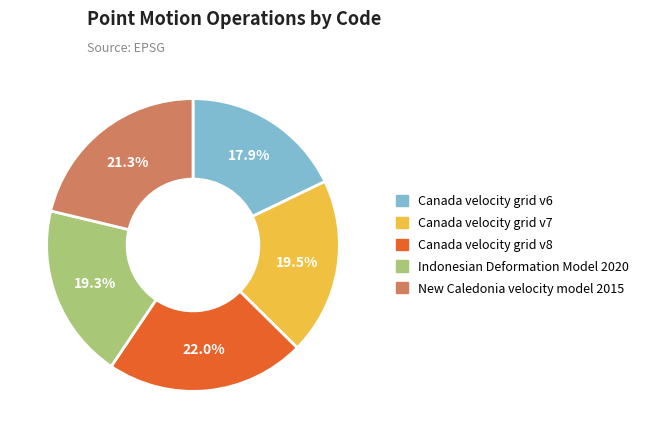

To the nearest percent, what portion does New Caledonia velocity model 2015 represent?

21%